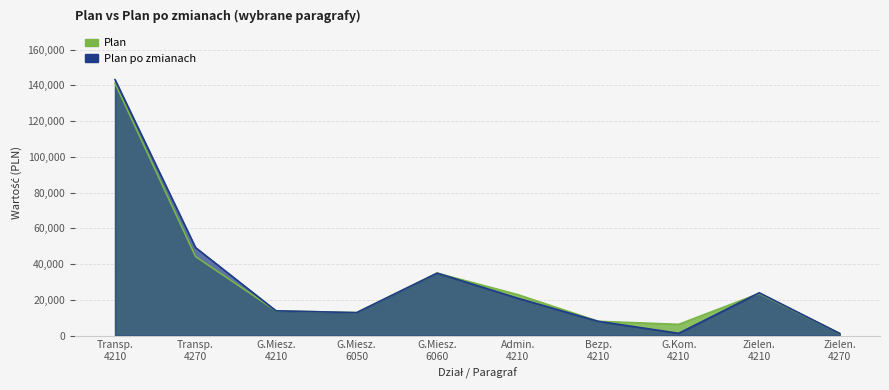

What is the difference between the second highest and second lowest values in the Plan series?

37936.7